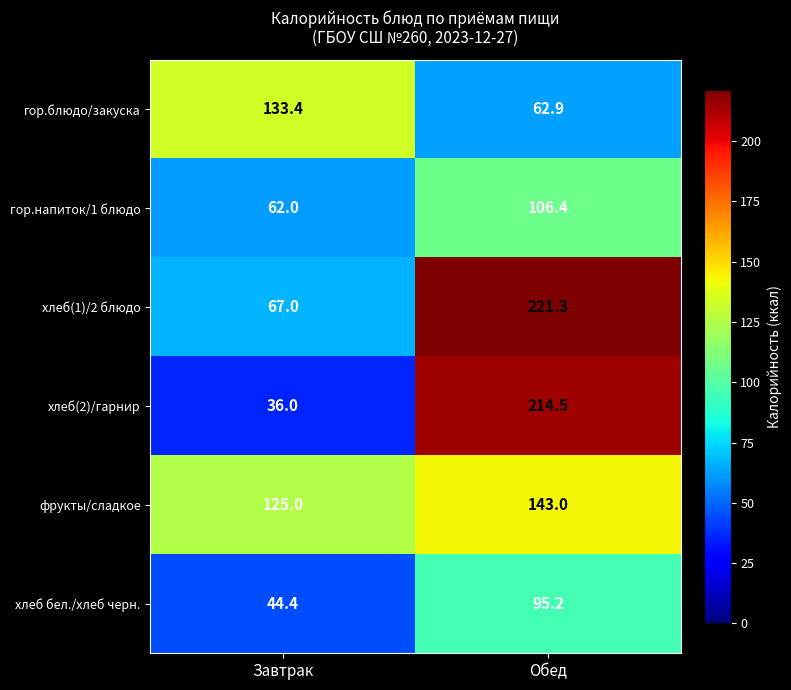

What is the lowest value of the фрукты/сладкое series?

125.0